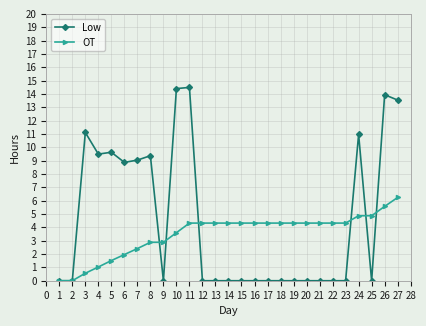

Which series has the widest spread of values?

Low